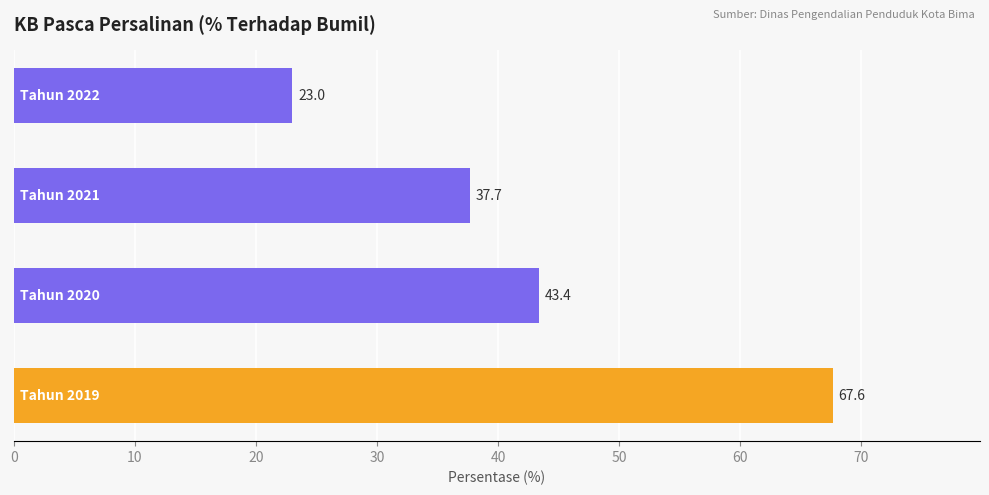

What is the maximum value shown in the chart?

67.6